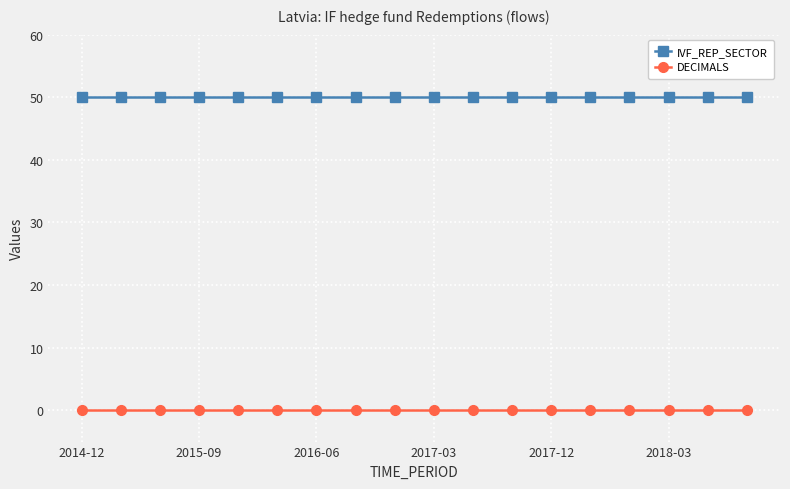

Which series has the largest total across all categories?

IVF_REP_SECTOR